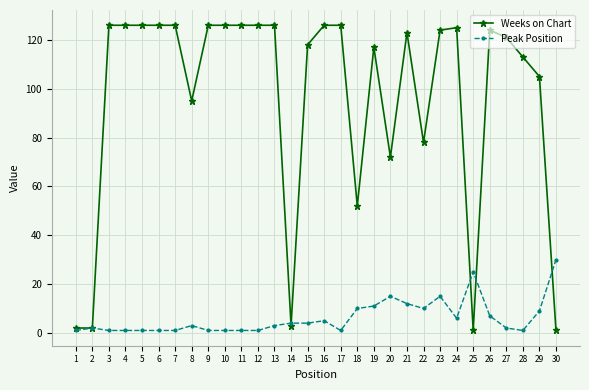

Does the chart display data point markers on the line(s)?

Yes